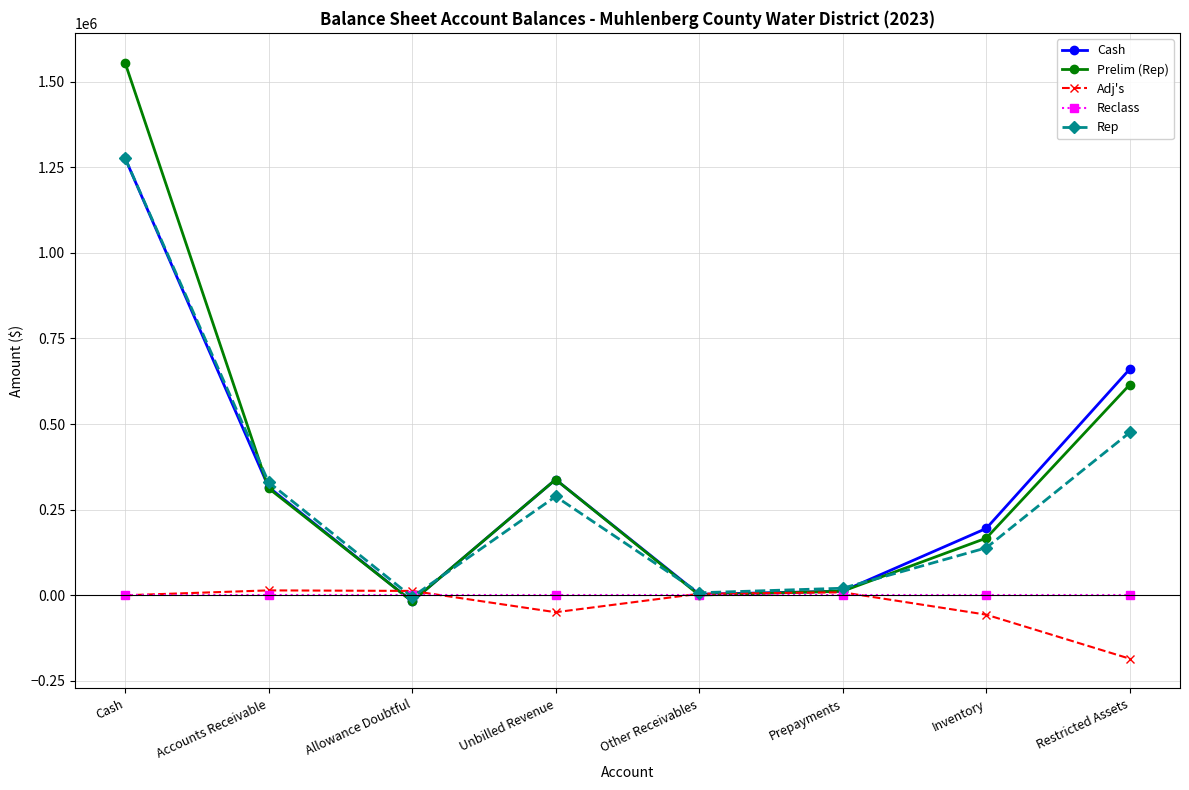

Is it true that Cash equals 2913.6 at Other Receivables?

True